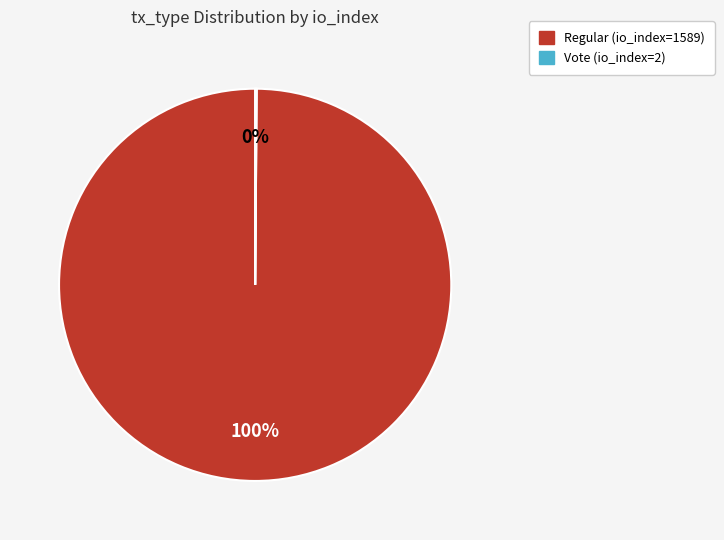

To the nearest percent, what is the difference between the largest and smallest slice percentages?

100%